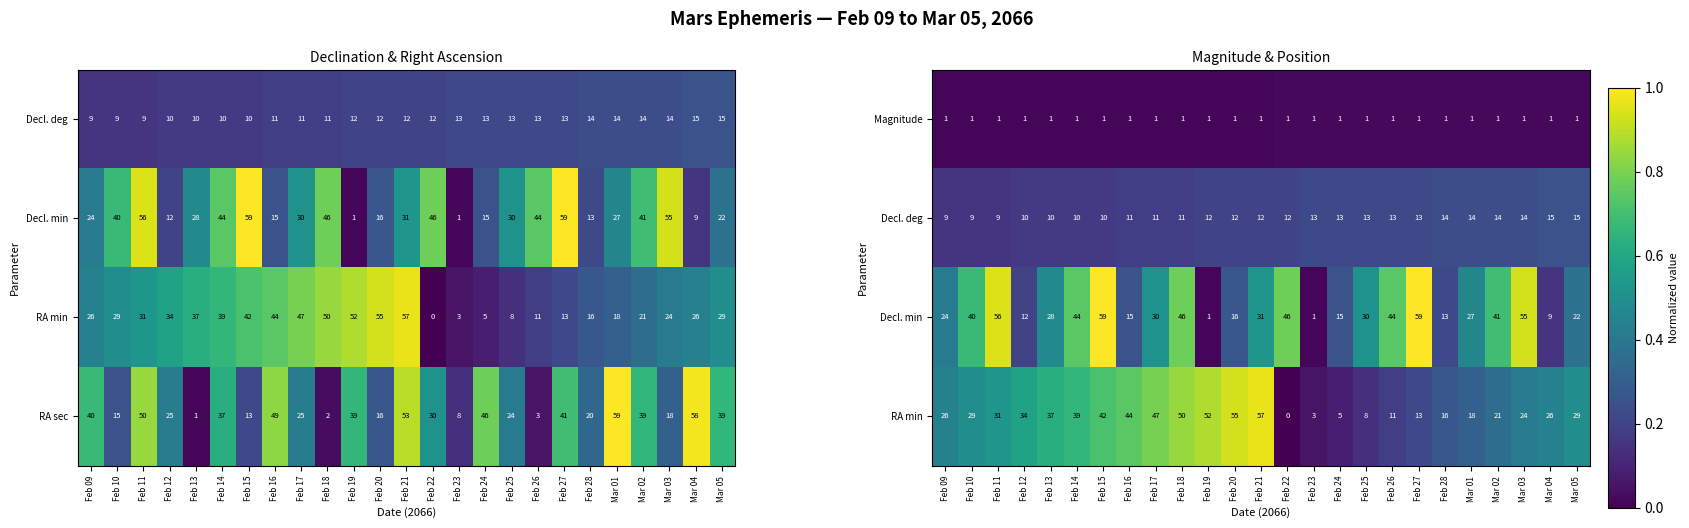

At how many categories does at least one series exceed 0?

25